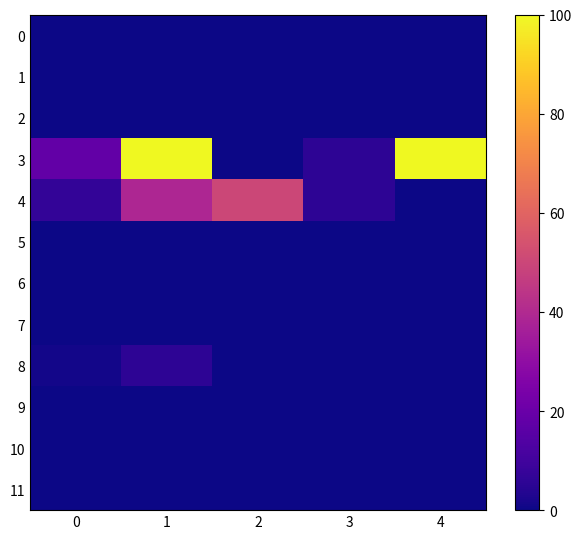

What is the total value across all series at 2?

50.0